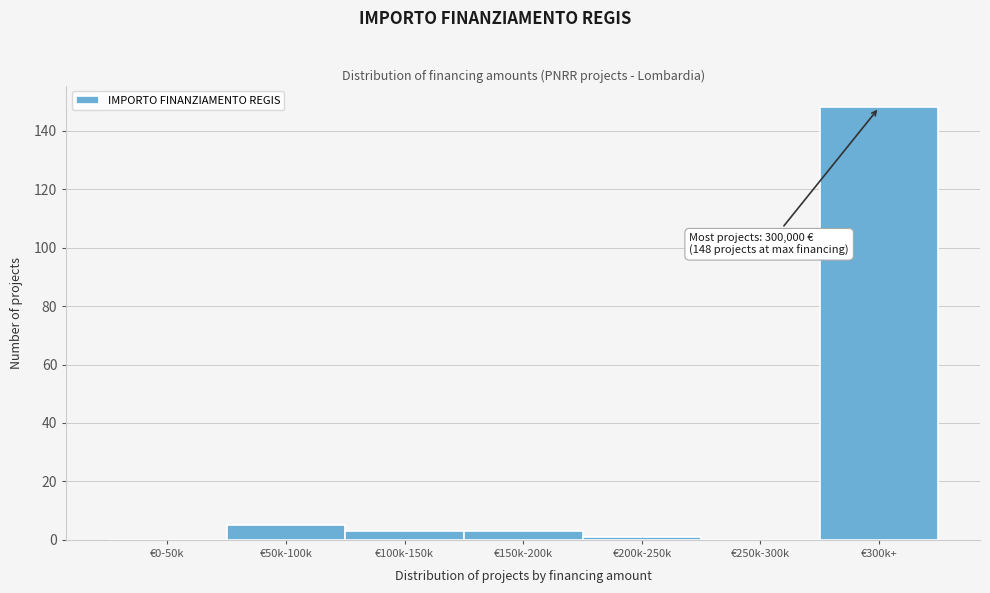

Reading right to left, extract all data points from this chart.

€300k+=148	€250k-300k=0	€200k-250k=1	€150k-200k=3	€100k-150k=3	€50k-100k=5	€0-50k=0